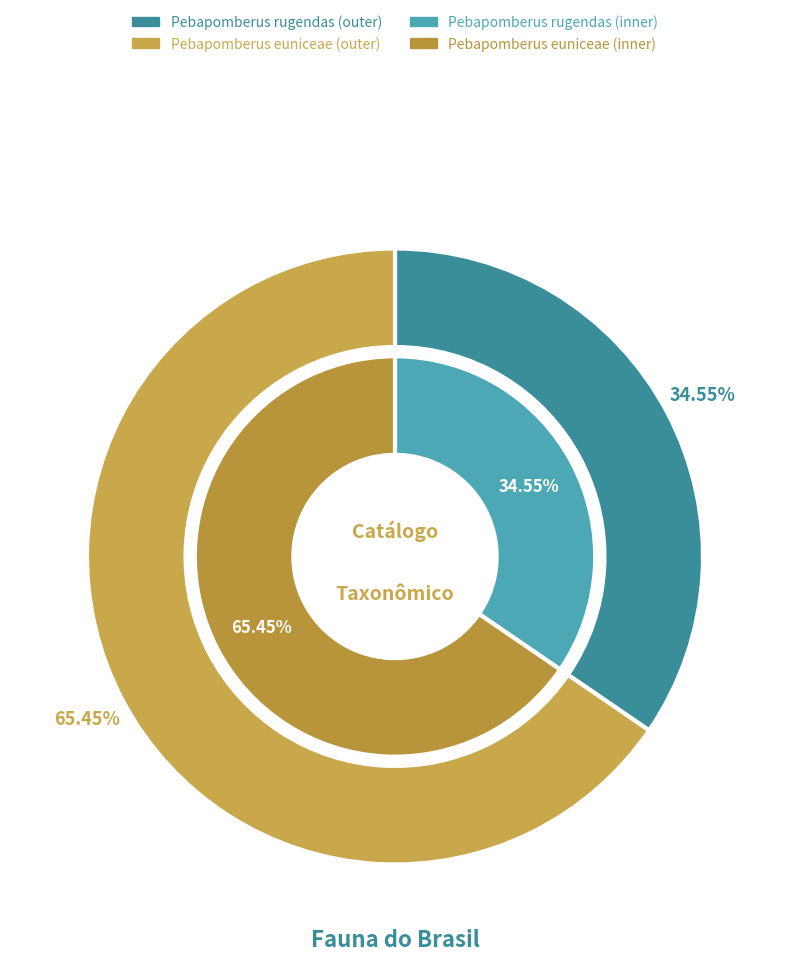

How many slices are in this pie chart?

2